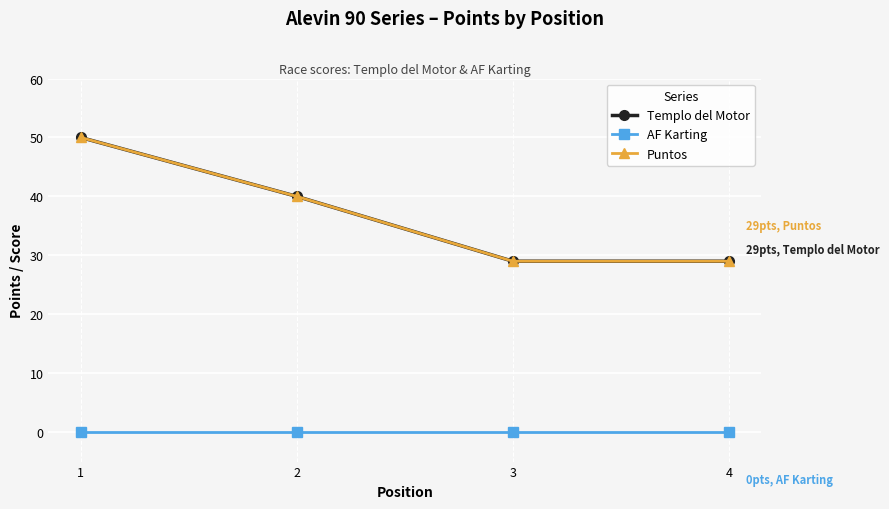

Between 3 and 4, which series saw the biggest shift?

Templo del Motor